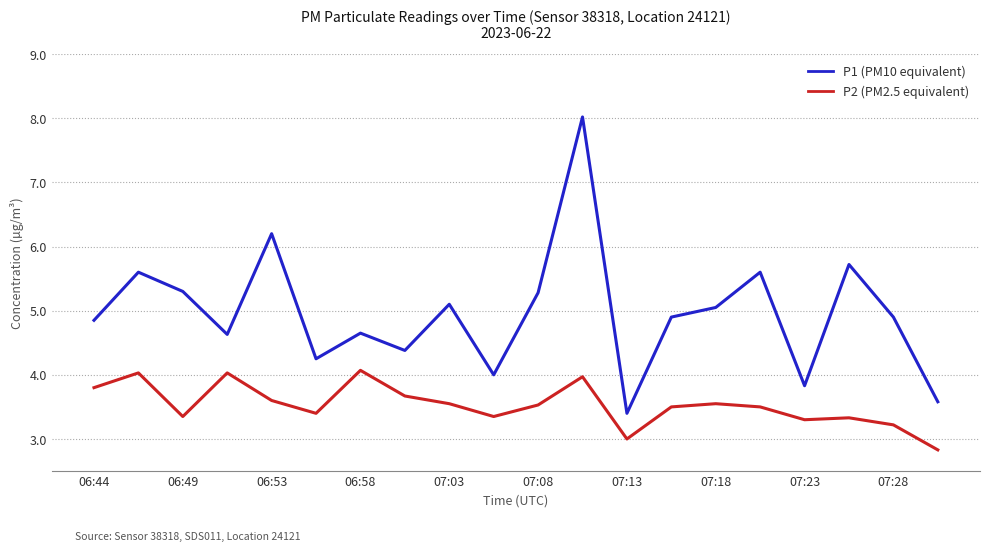

Which series has the largest total across all categories?

P1 (PM10 equivalent)